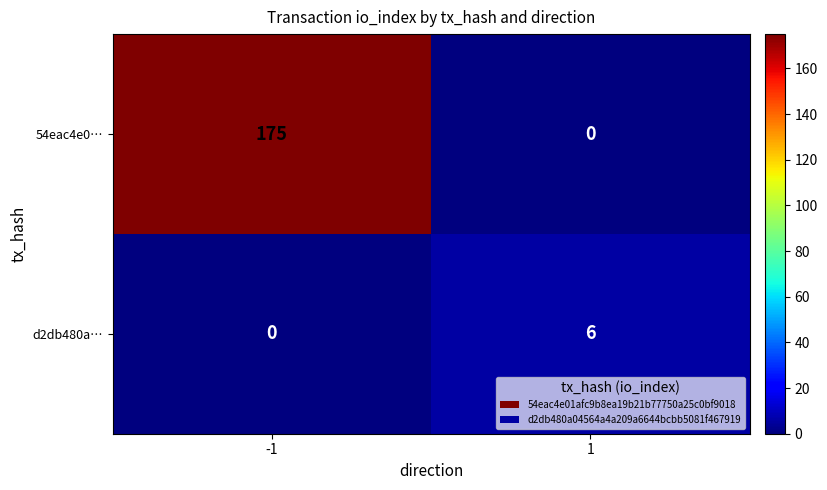

Which series has the largest range (max minus min)?

54eac4e0…